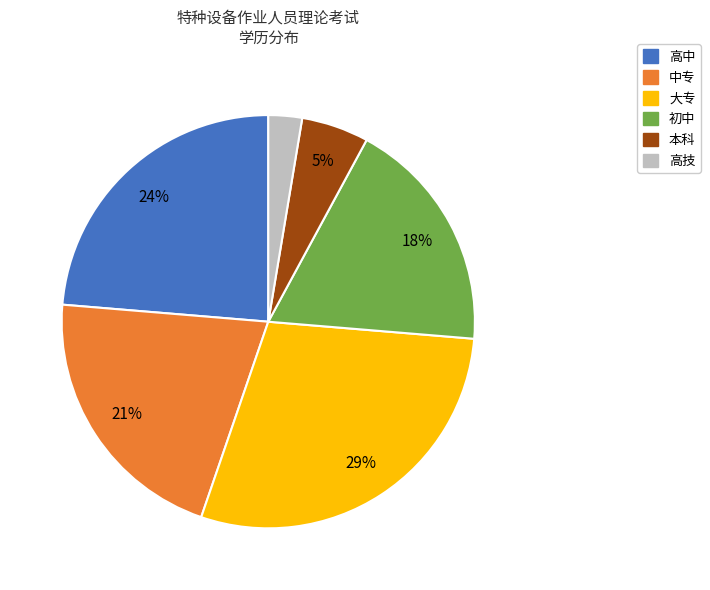

What is the largest slice in the pie chart?

大专